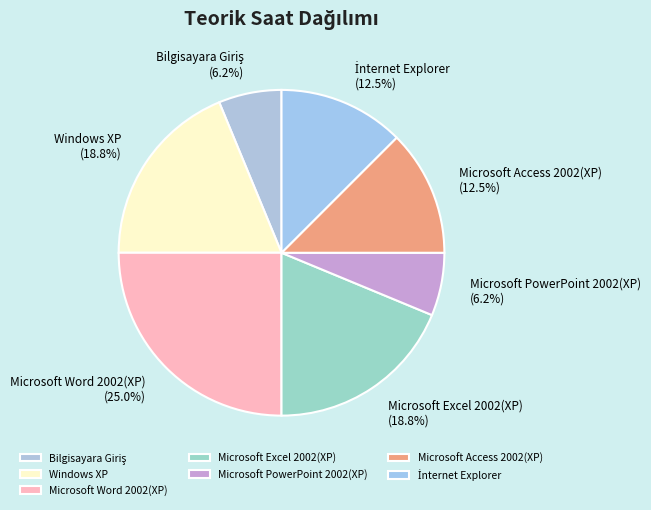

Which slice is the largest?

Microsoft Word 2002(XP)